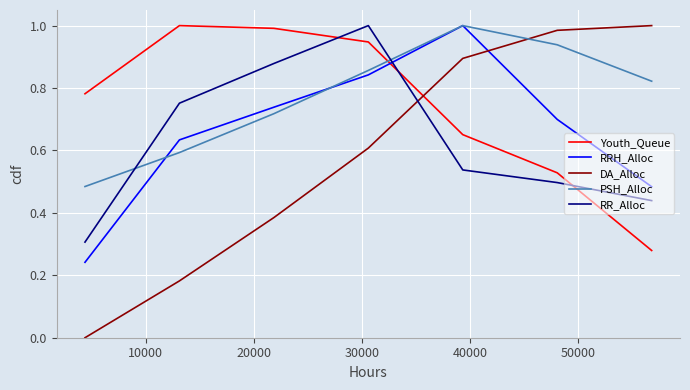

What are all the series names shown in the legend?

Youth_Queue, RRH_Alloc, DA_Alloc, PSH_Alloc, RR_Alloc